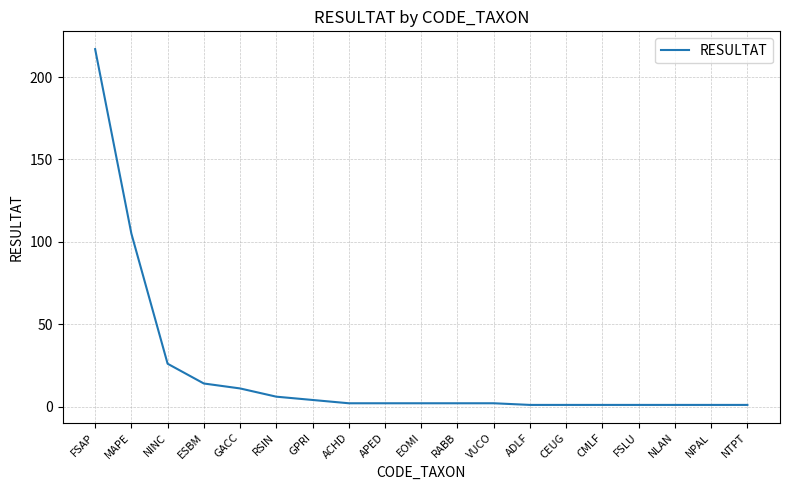

What is the difference between the second highest and second lowest values?

104